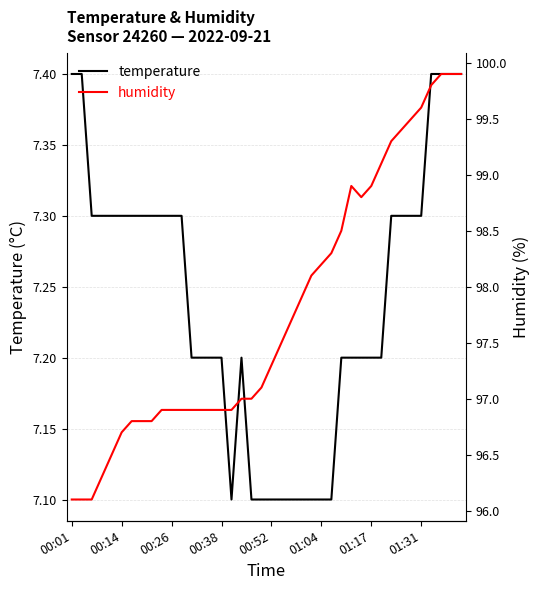

Is it true that temperature equals 7.3 at 00:26?

True